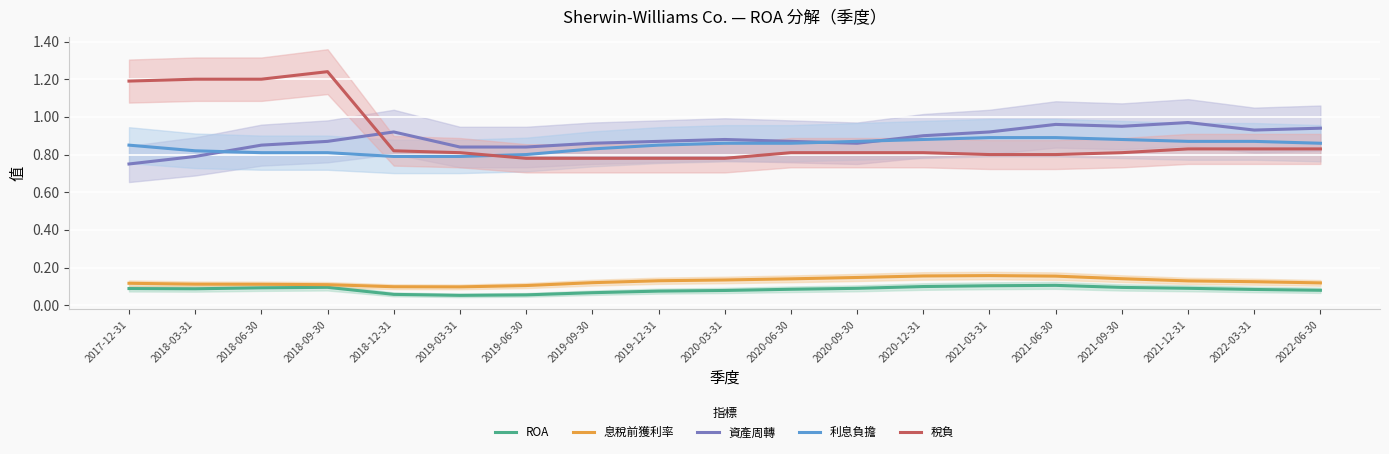

How many series are shown in this chart?

5